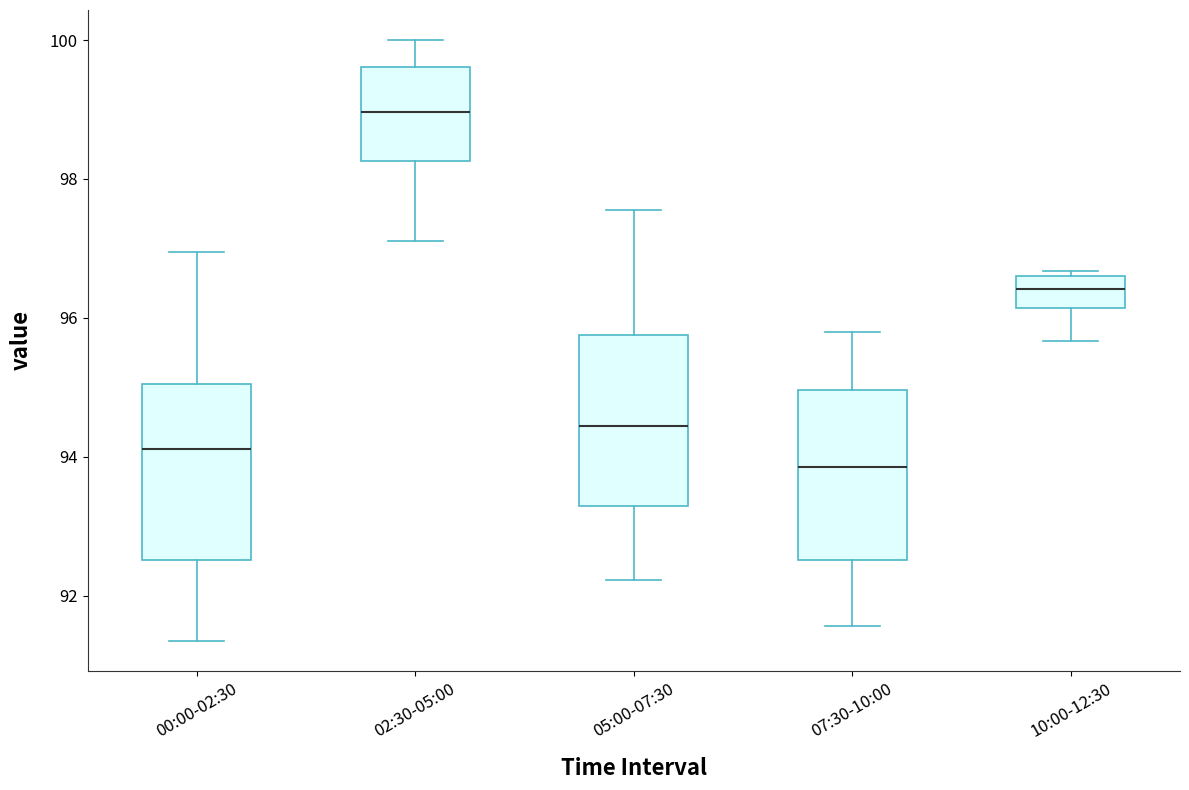

Reading left to right, read every box against the y-axis: the position of its median line, the range the box covers, and the ends of its whiskers. The values are not printed on the chart, so give them approximately, as read against the axis.

00:00-02:30: median 94.2, box 92.6 to 95.0, whiskers 91.4 to 97.0
02:30-05:00: median 99.0, box 98.2 to 99.6, whiskers 97.2 to 100.0
05:00-07:30: median 94.4, box 93.2 to 95.8, whiskers 92.2 to 97.6
07:30-10:00: median 93.8, box 92.6 to 95.0, whiskers 91.6 to 95.8
10:00-12:30: median 96.4, box 96.2 to 96.6, whiskers 95.6 to 96.6 (just above the box's upper edge)